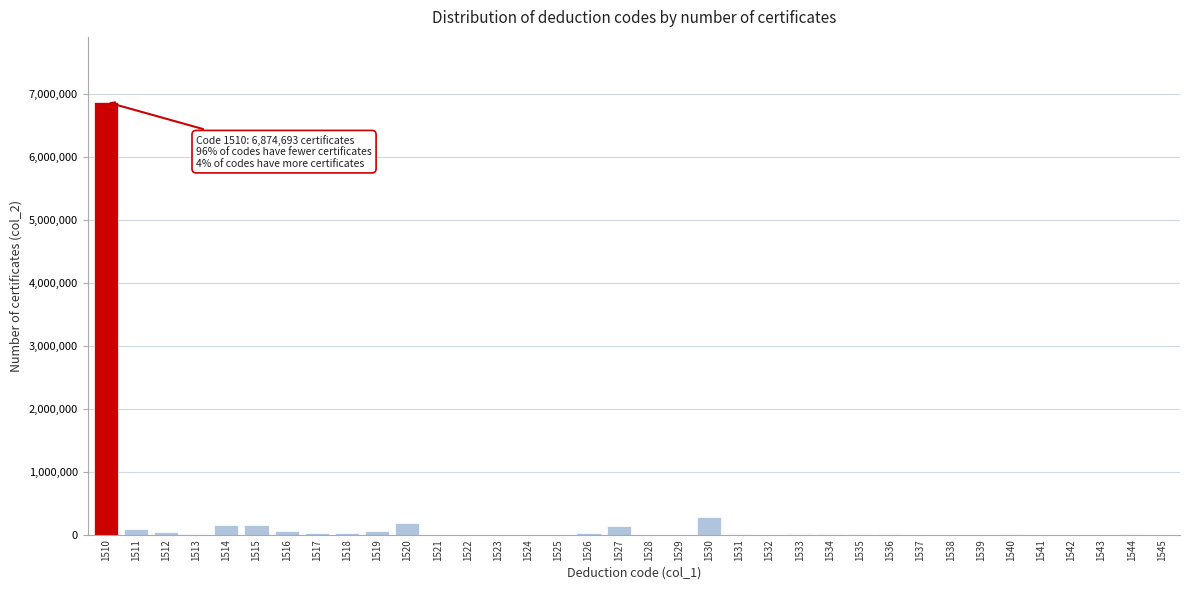

What is the greatest value displayed?

6874693